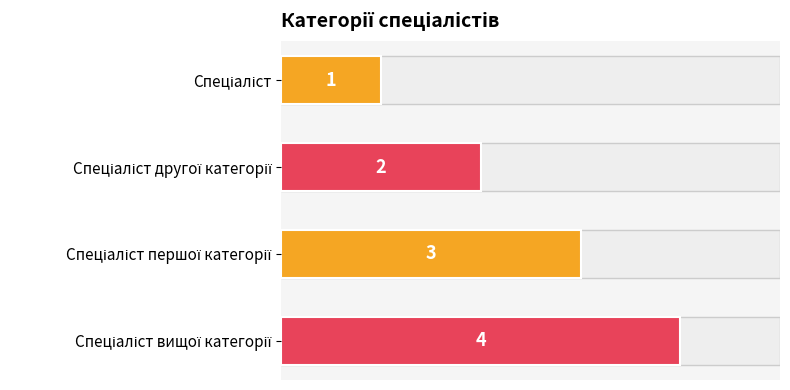

What is the value of the 1st bar from the top?

1